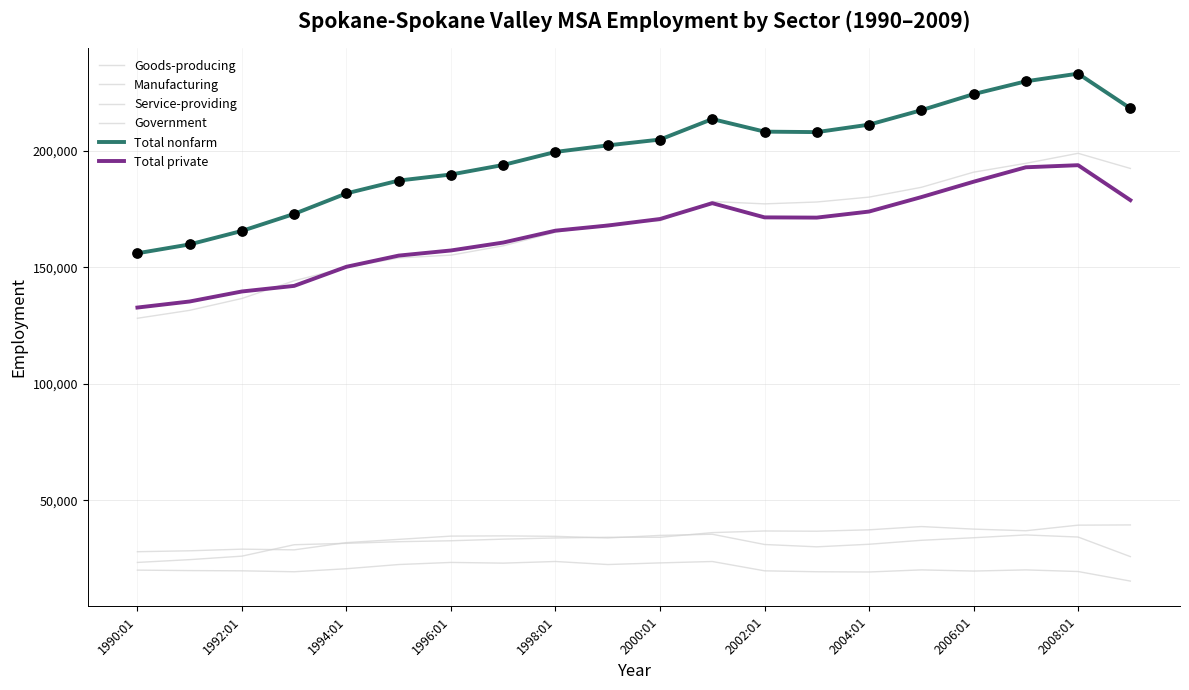

Does the chart have visible grid lines?

Yes